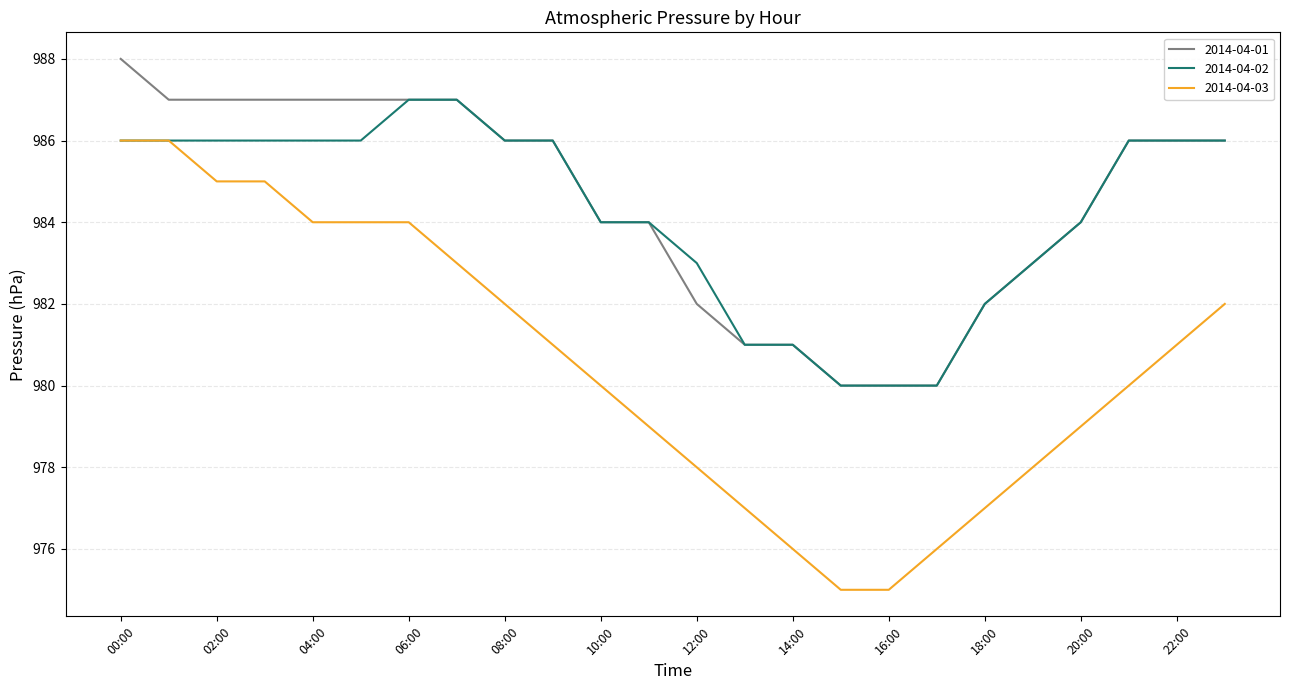

What is the sum of all 2014-04-01 values?

23628